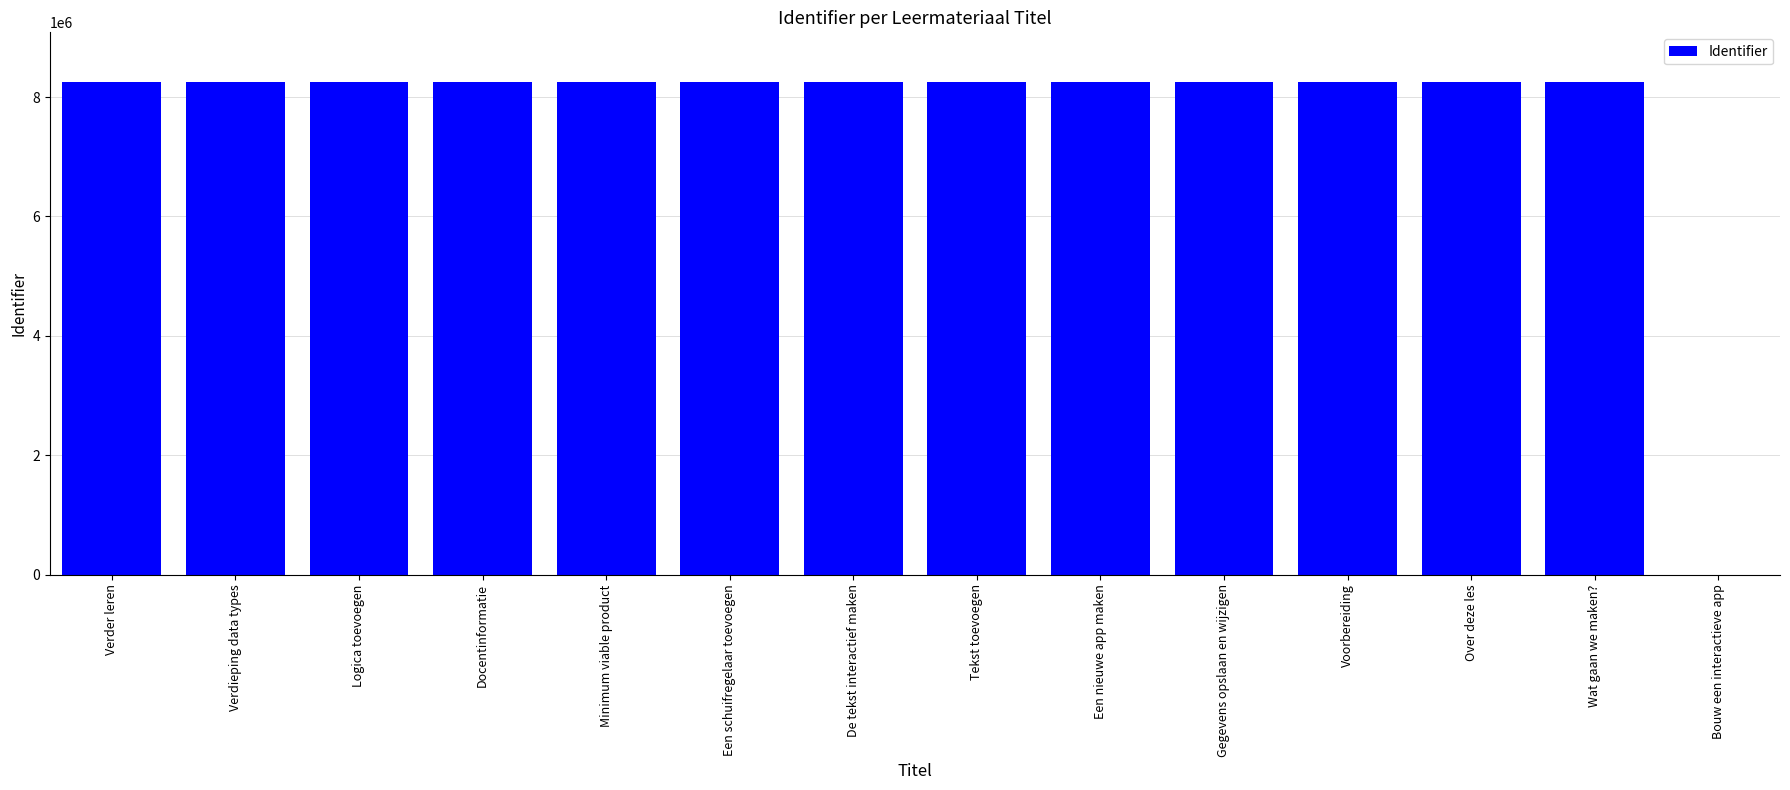

Are the bars horizontal?

No